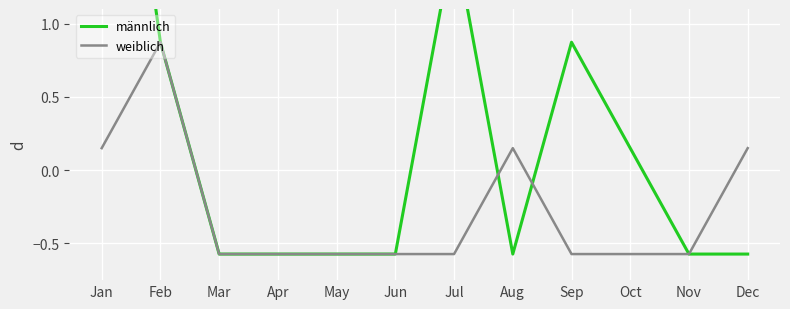

How many intersections are there between weiblich and männlich?

2